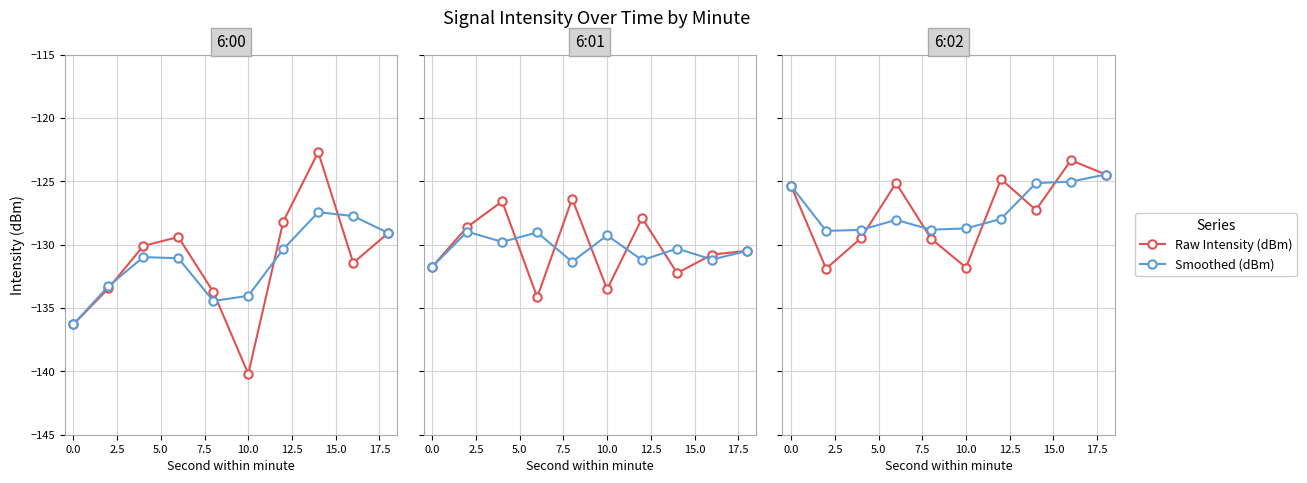

What is the total value across all series at 17.5?

-248.3